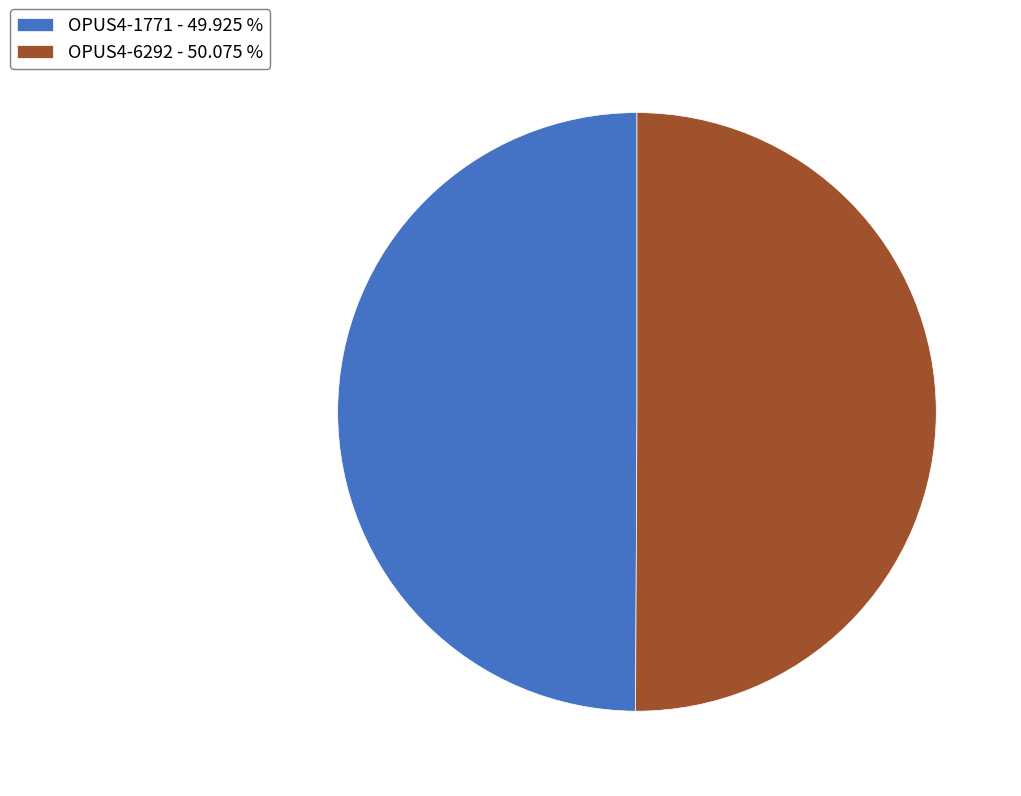

True or false: OPUS4-1771 accounts for 50% of the total.

True